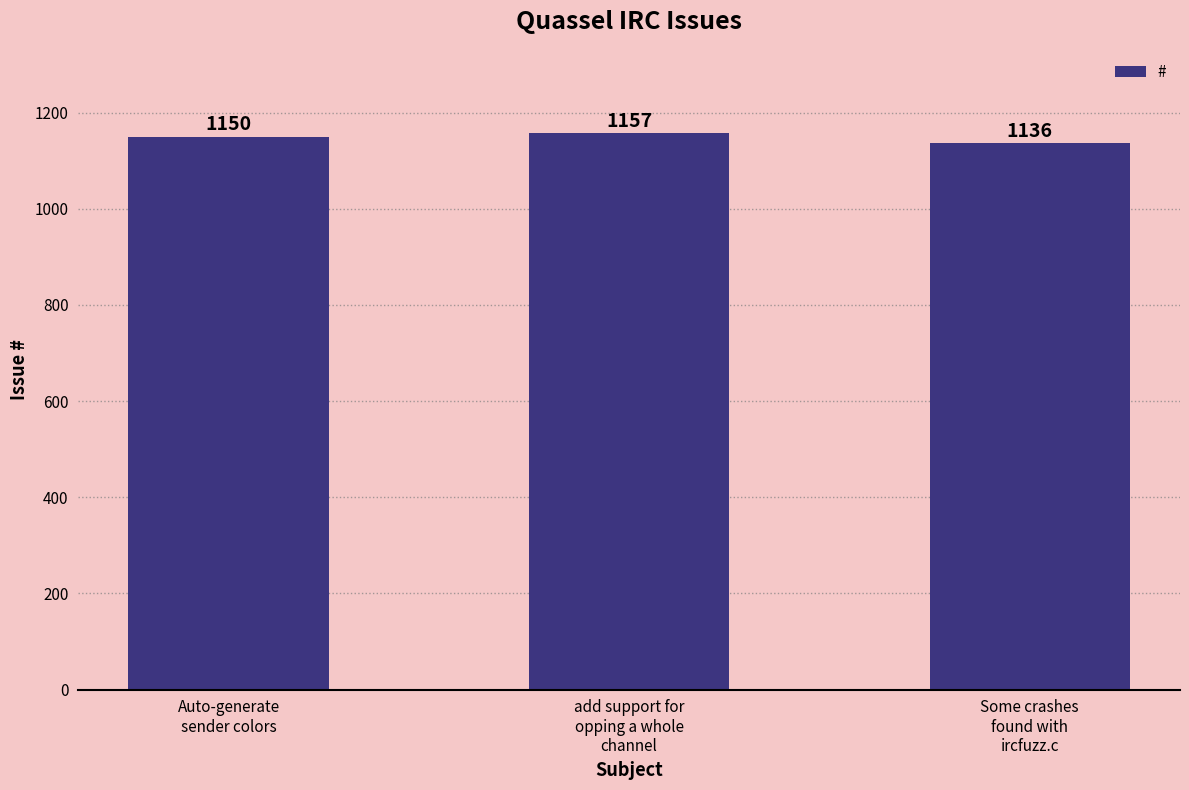

What is the sum of the values at add support for
opping a whole
channel and Some crashes
found with
ircfuzz.c?

2293